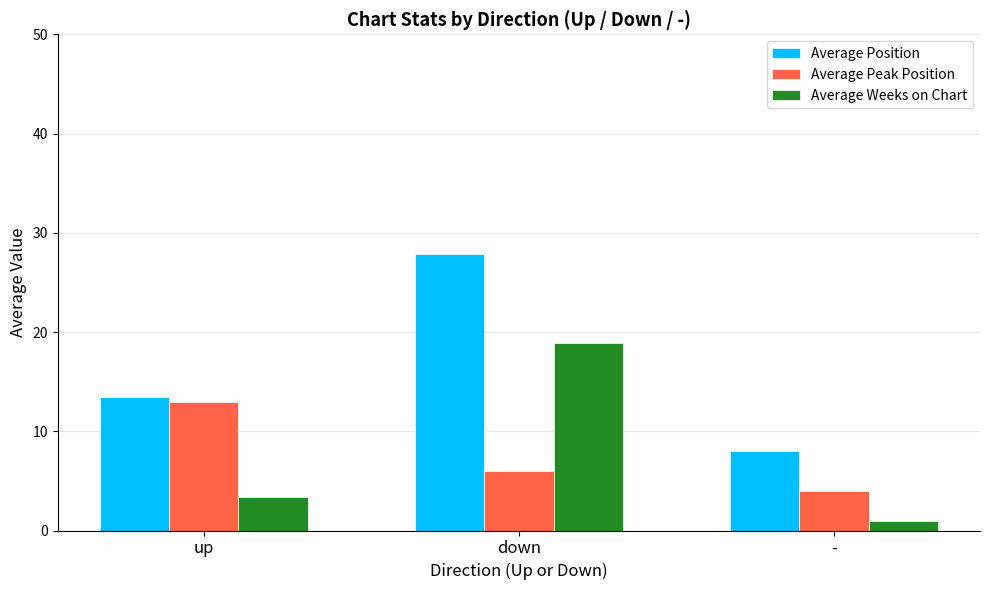

How many values in the Average Position series exceed 13?

2